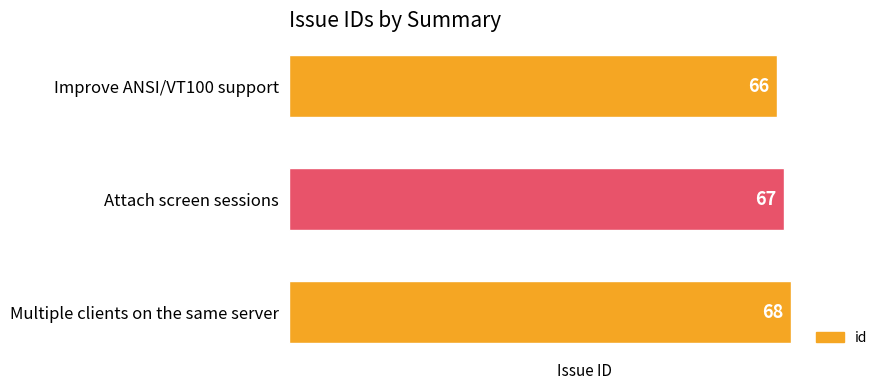

At which label is the value closest to 67?

Attach screen sessions